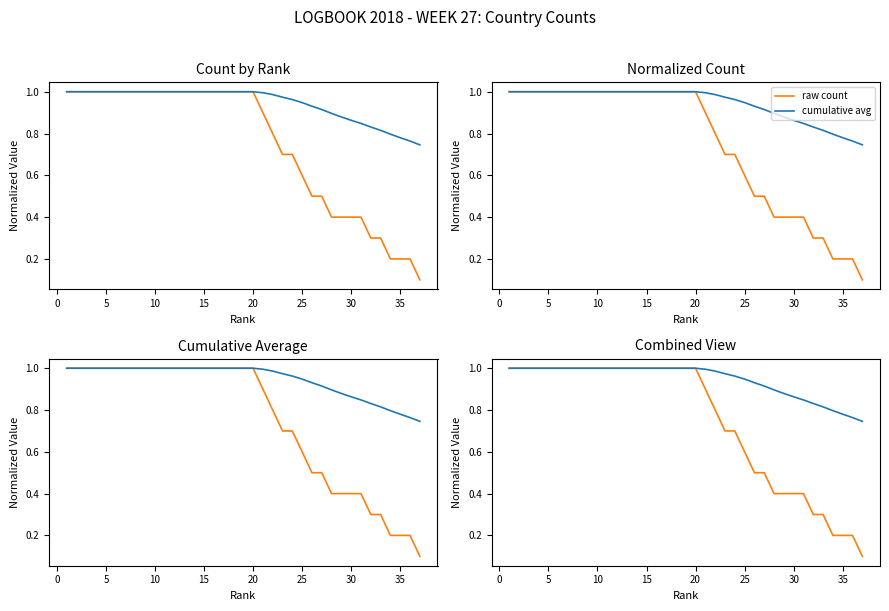

Is the value of cumulative avg at 14 greater than the value of raw count at 11?

No